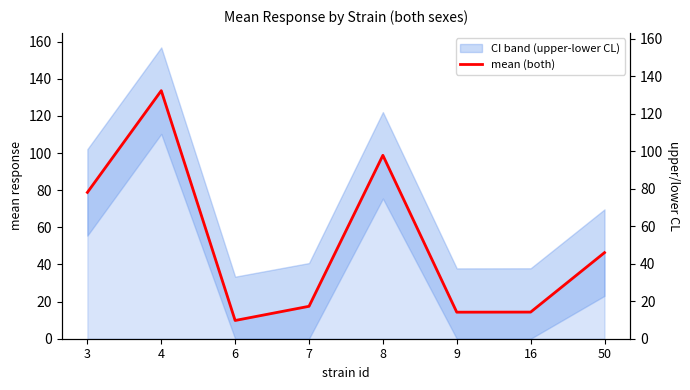

True or false: there are more than 2 points higher than both neighbors.

False